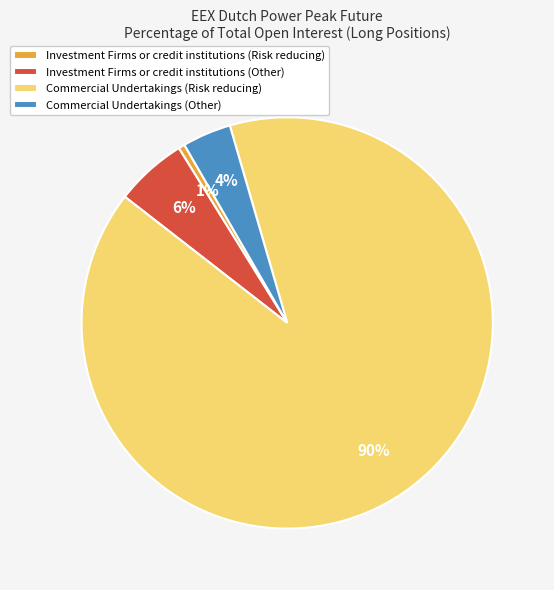

Between Commercial Undertakings (Other) and Investment Firms or credit institutions (Risk reducing), which is larger?

Commercial Undertakings (Other)